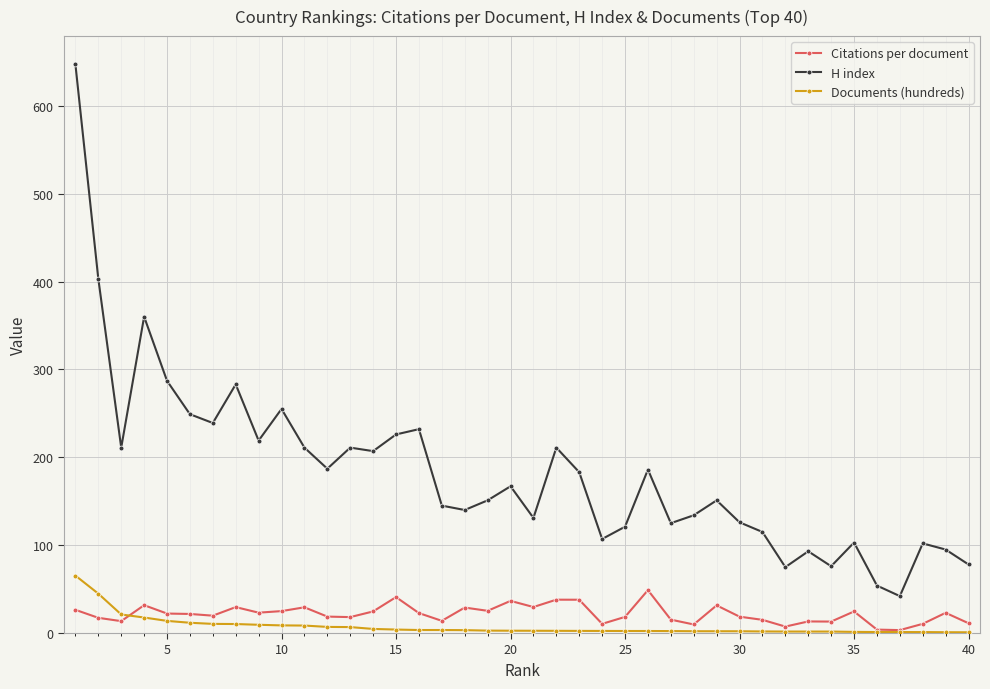

What are all the series names shown in the legend?

Citations per document, H index, Documents (hundreds)